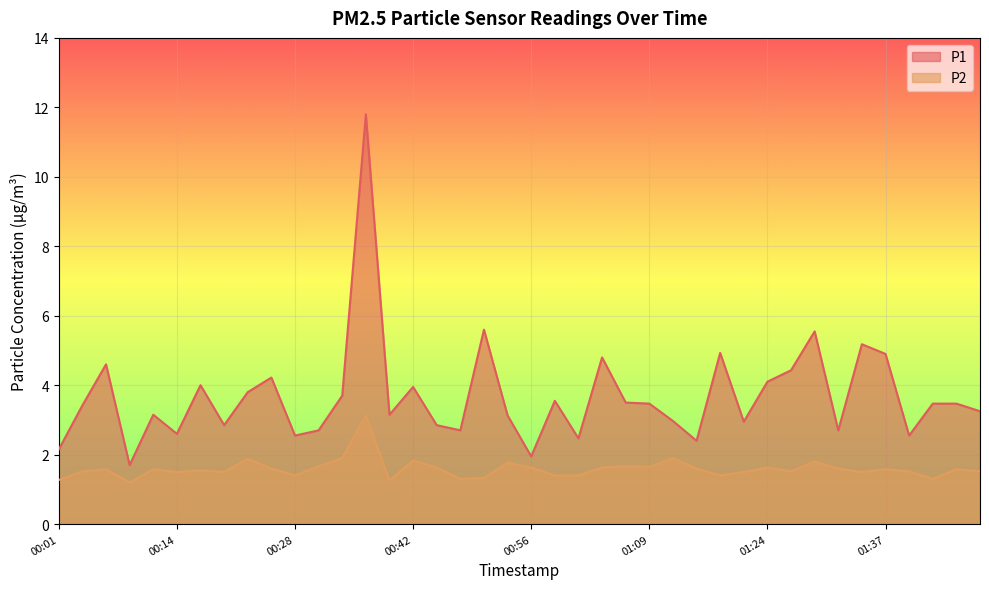

Reading left to right, list all the values displayed in this chart.

P1: 2.1	3.4	4.6	1.7	3.1	2.6	4.0	2.9	3.8	4.2	2.5	2.7	3.7	11.8	3.1	4.0	2.9	2.7	5.6	3.1	1.9	3.5	2.5	4.8	3.5	3.5	3.0	2.4	4.9	3.0	4.1	4.4	5.5	2.7	5.2	4.9	2.5	3.5	3.5	3.2
P2: 1.3	1.5	1.6	1.2	1.6	1.5	1.6	1.5	1.9	1.6	1.4	1.7	1.9	3.1	1.2	1.8	1.6	1.3	1.3	1.8	1.6	1.4	1.4	1.6	1.7	1.6	1.9	1.6	1.4	1.5	1.6	1.5	1.8	1.6	1.5	1.6	1.5	1.3	1.6	1.5